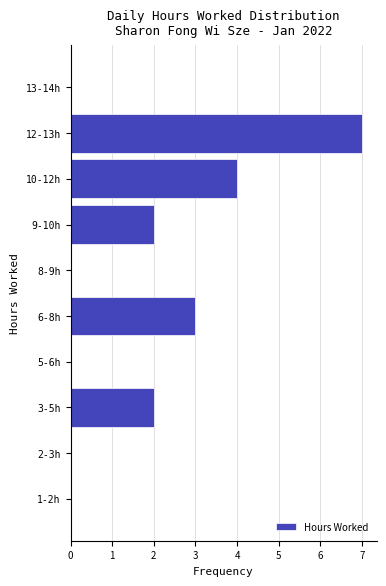

Reading bottom to top, what are all the values shown in this chart?

1-2h=0	2-3h=0	3-5h=2	5-6h=0	6-8h=3	8-9h=0	9-10h=2	10-12h=4	12-13h=7	13-14h=0